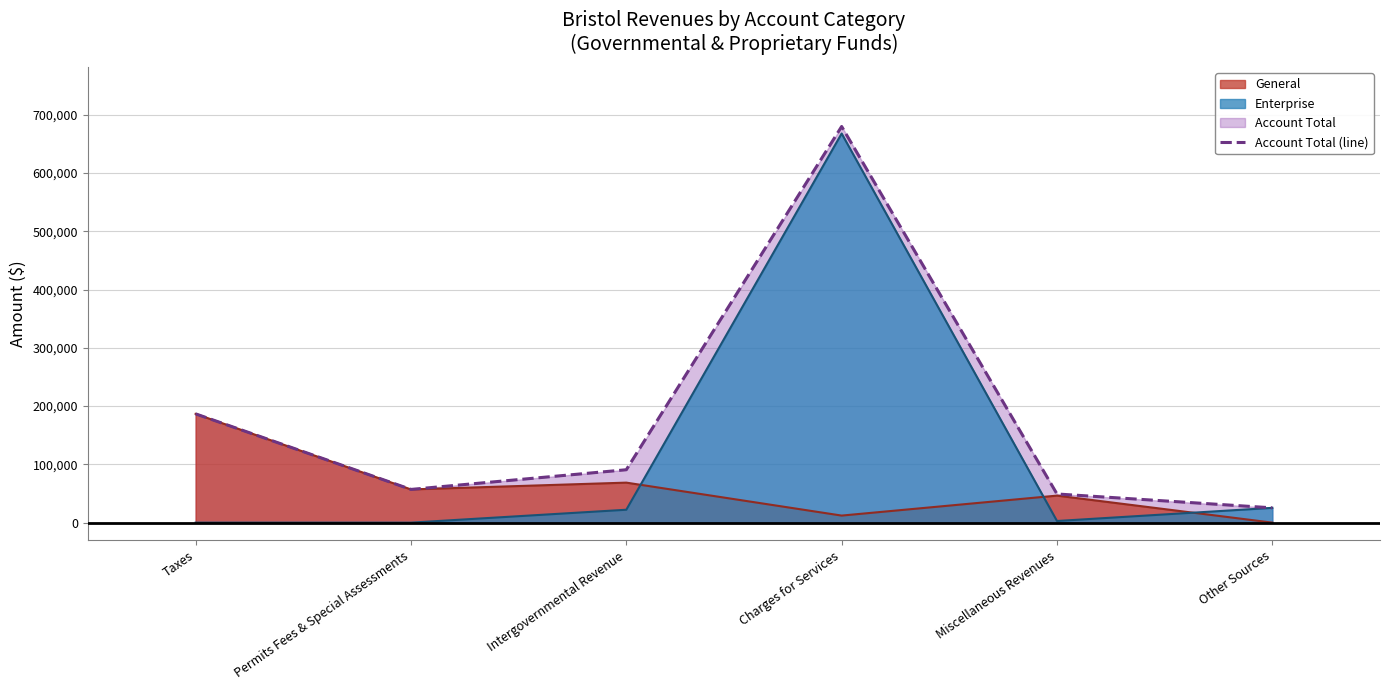

What is the approximate value at Charges for Services, to the nearest 100?

679900